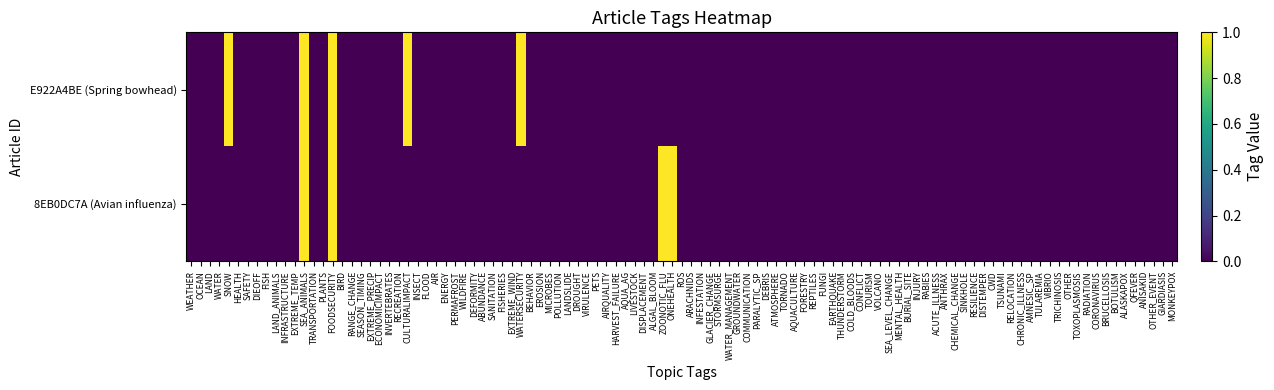

Rank the series by their average value, from highest to lowest.

E922A4BE-D337-4004-AB61-6EB056079EAB, 8EB0DC7A-B937-4CEC-90B5-98C2CBE1DDA3